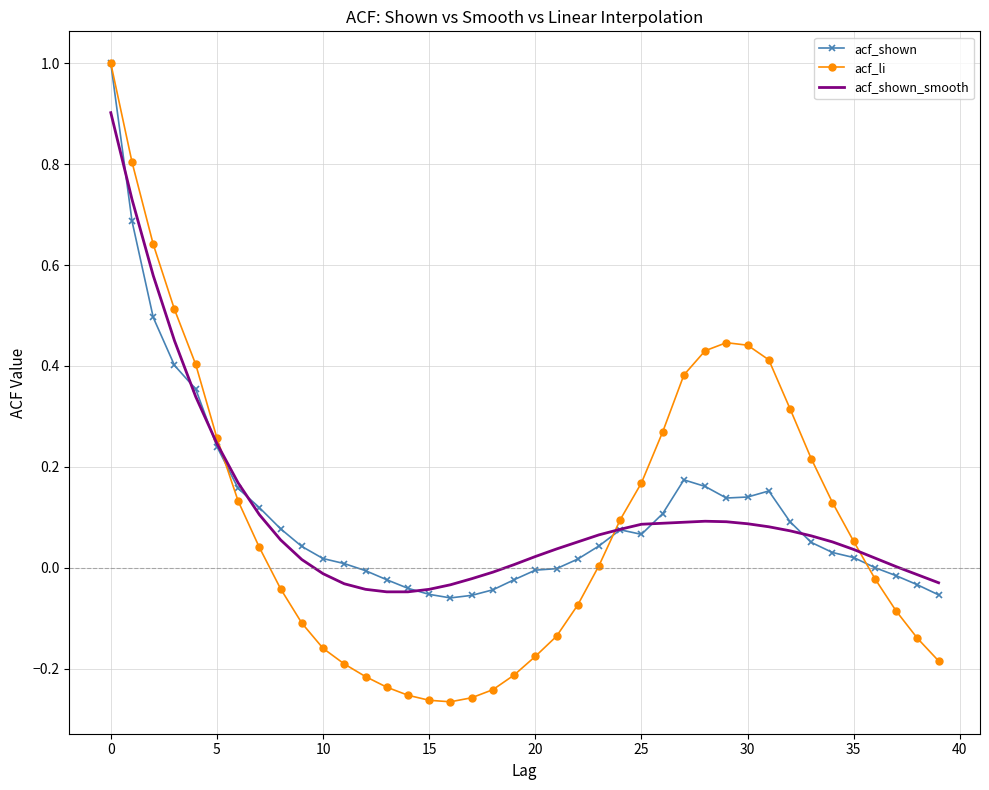

What is the greatest value displayed?

1.0